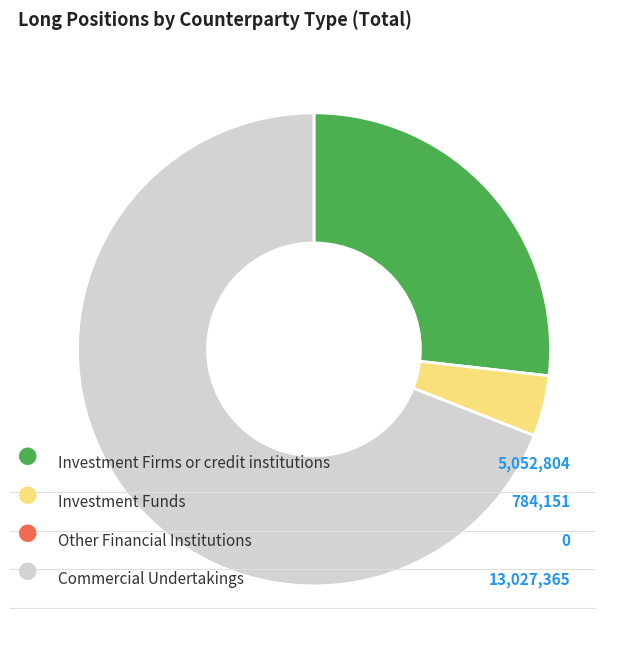

Is there a majority slice in this chart?

Yes